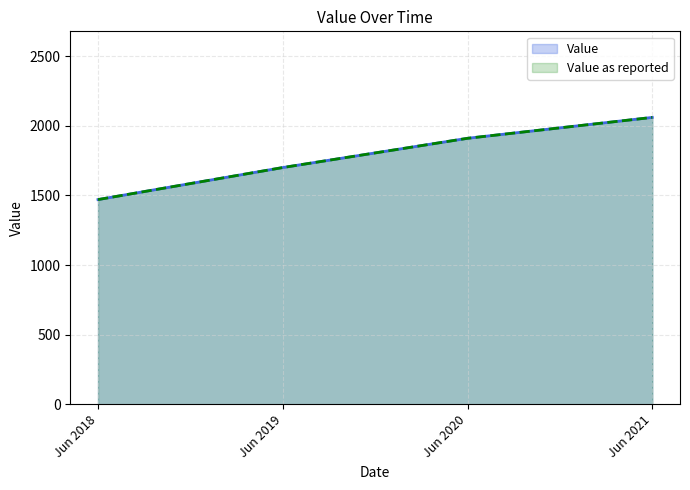

What is the average value of the Value as reported series?

1785